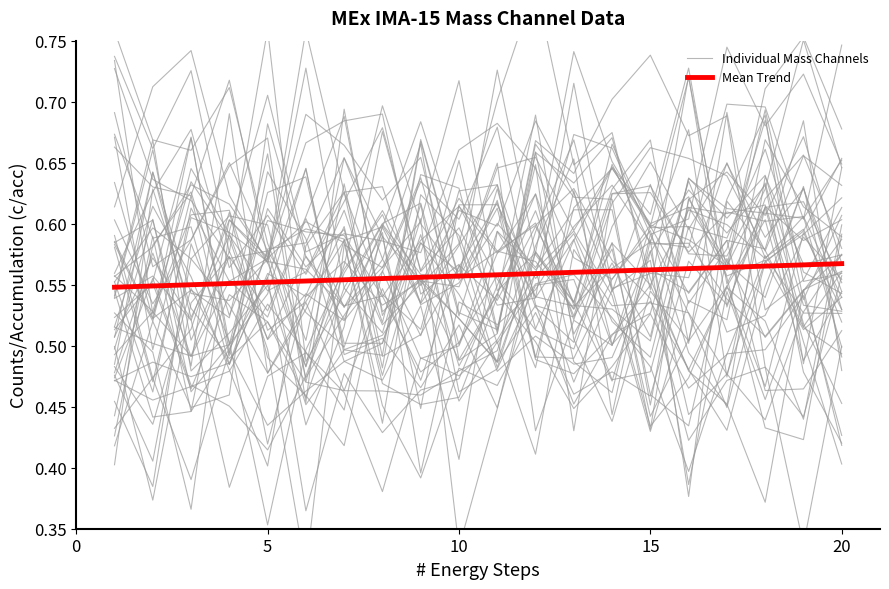

Which series ends up on top after the final intersection of Individual Mass Channels and Mean Trend?

Mean Trend